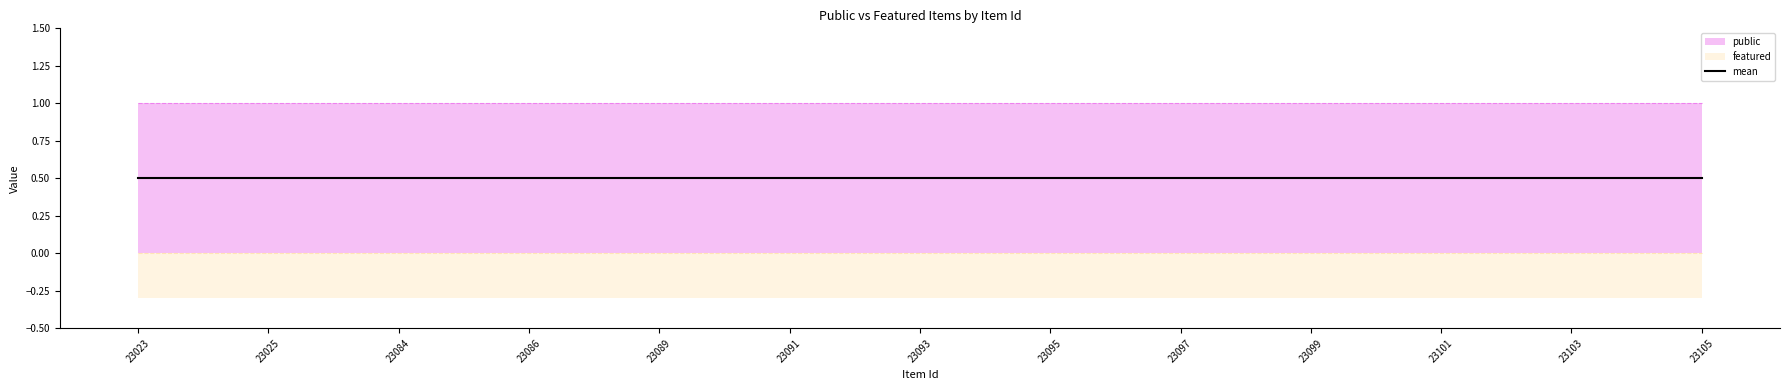

Reading right to left, list all the values displayed in this chart.

public: 1	1	1	1	1	1	1	1	1	1	1	1	1	1	1	1	1	1	1	1	1	1	1	1	1
featured: 0	0	0	0	0	0	0	0	0	0	0	0	0	0	0	0	0	0	0	0	0	0	0	0	0